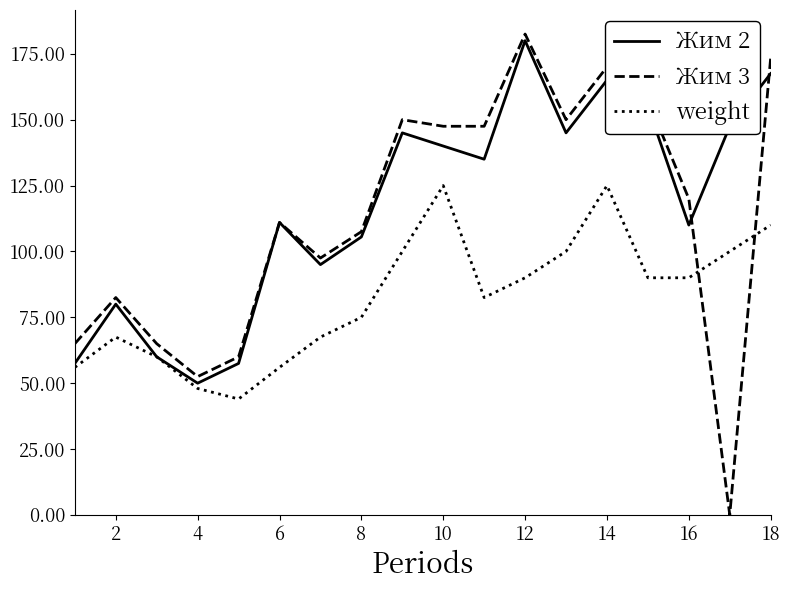

What is the greatest value displayed?

182.5